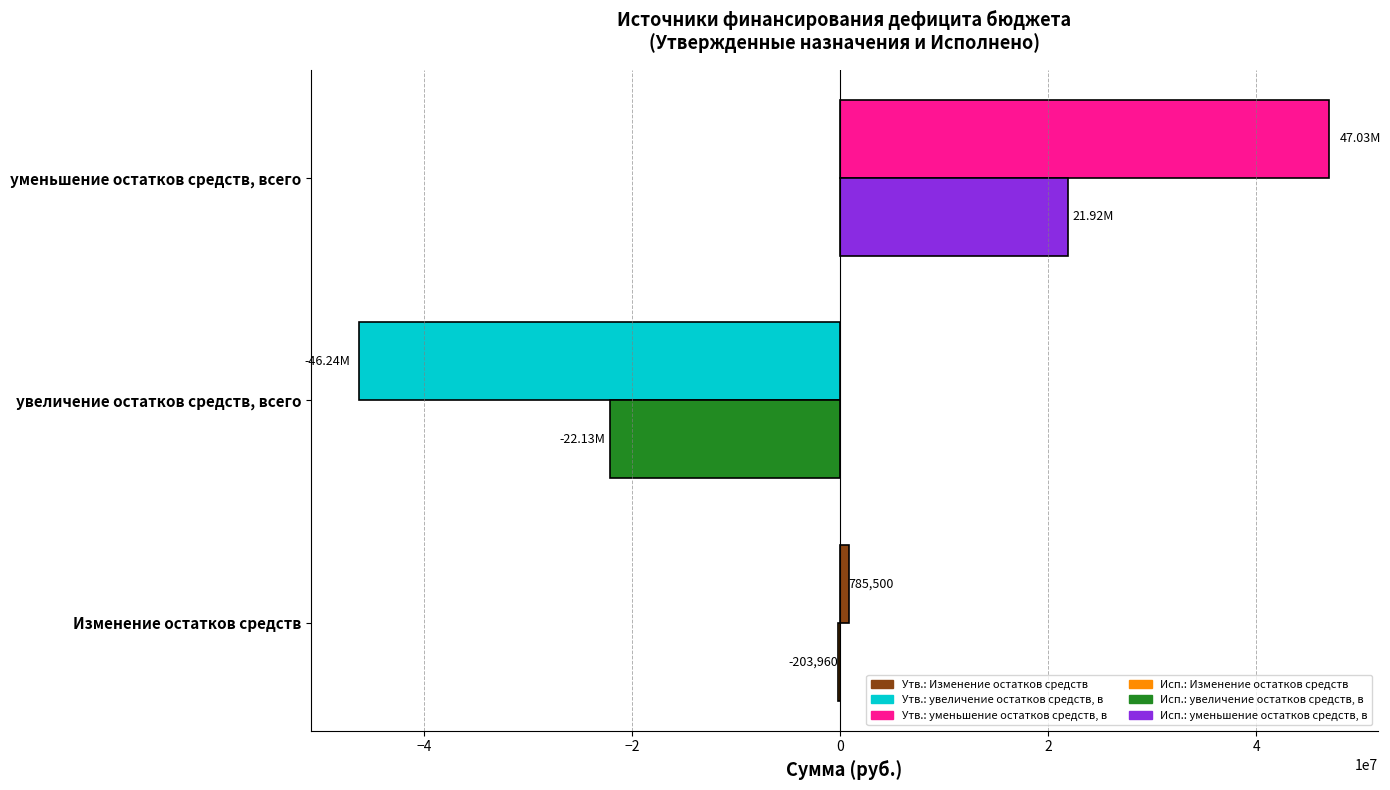

What is the total value across all series at уменьшение остатков средств, всего?

68951676.0